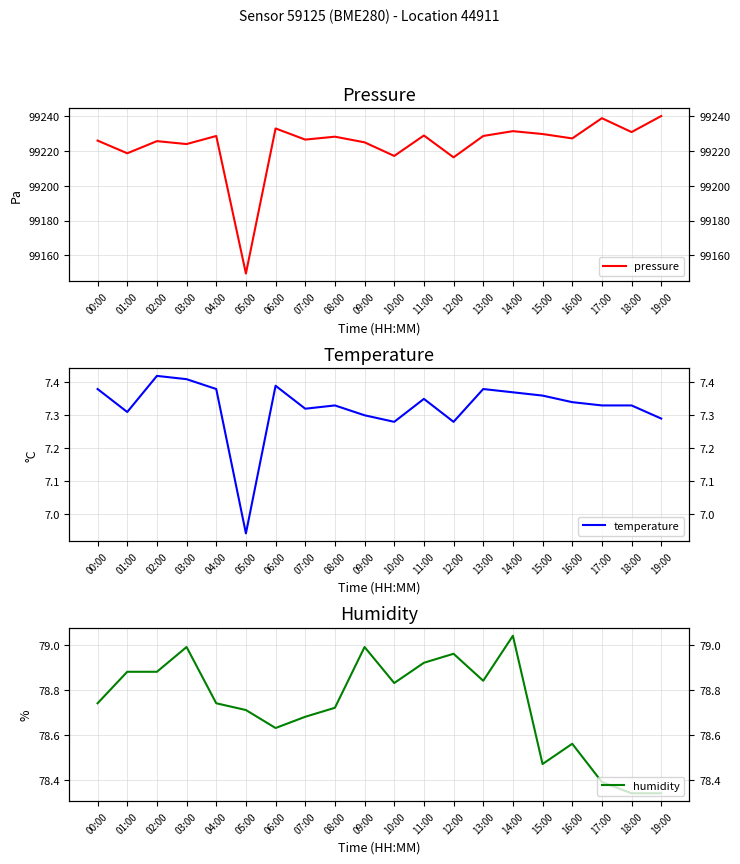

Does the chart display data point markers on the line(s)?

No